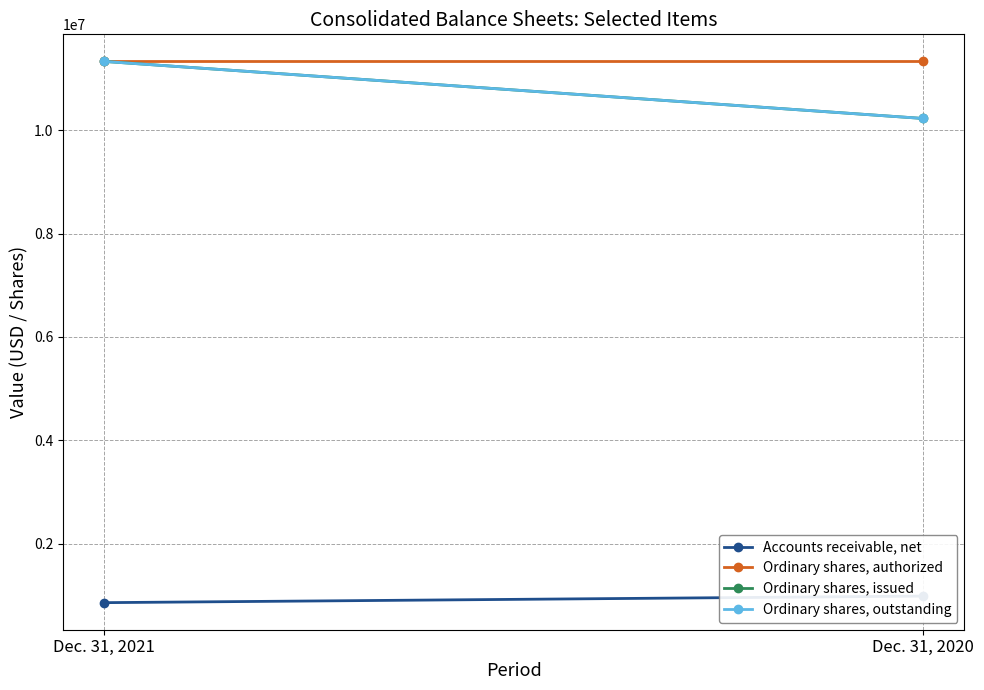

What is the greatest value displayed?

11329530